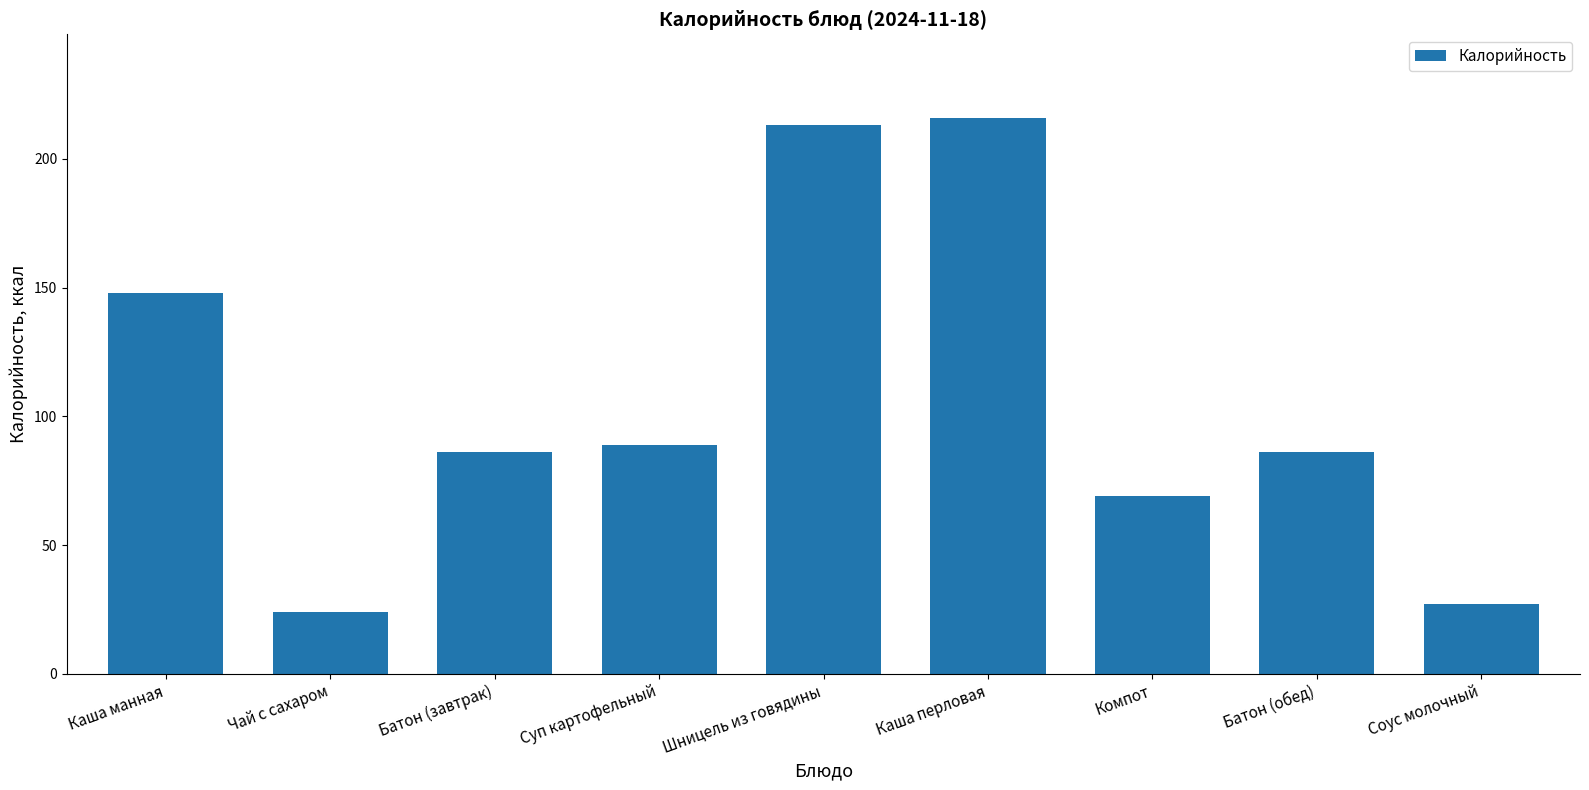

What is the sum of the values at Суп картофельный and Батон (завтрак)?

175